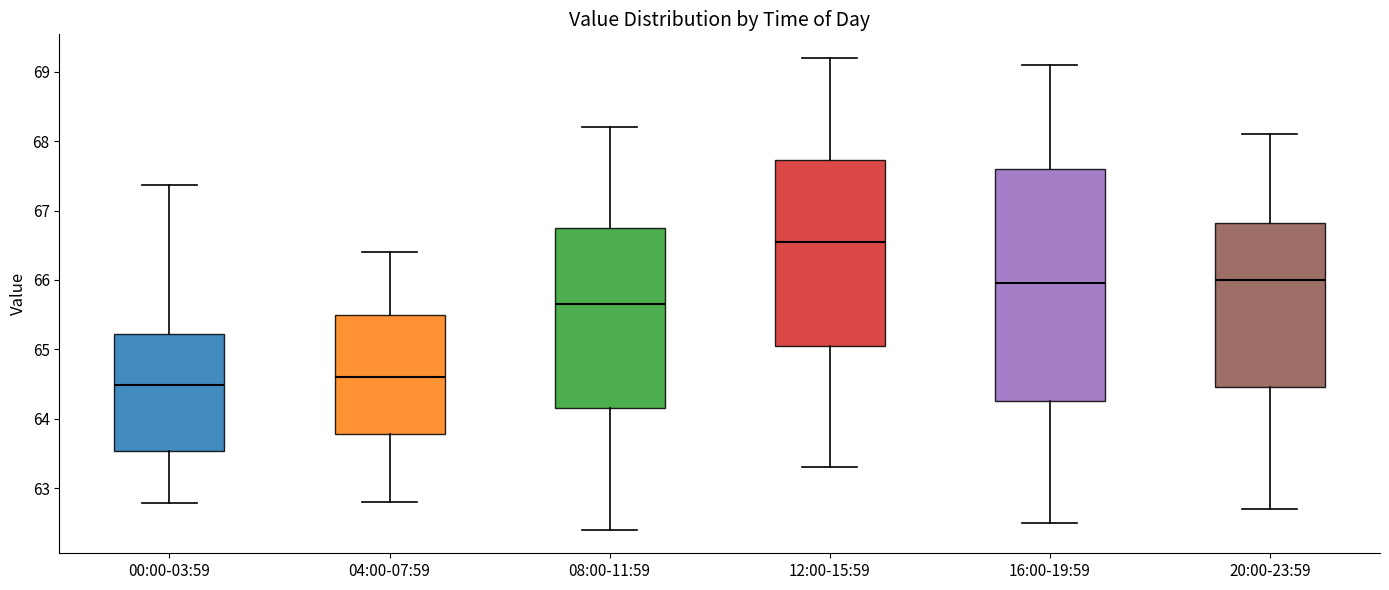

Reading left to right, read every box against the y-axis: the position of its median line, the range the box covers, and the ends of its whiskers. The values are not printed on the chart, so give them approximately, as read against the axis.

00:00-03:59: median 64.5, box 63.5 to 65.2, whiskers 62.8 to 67.4
04:00-07:59: median 64.6, box 63.8 to 65.5, whiskers 62.8 to 66.4
08:00-11:59: median 65.7, box 64.2 to 66.8, whiskers 62.4 to 68.2
12:00-15:59: median 66.6, box 65.1 to 67.7, whiskers 63.3 to 69.2
16:00-19:59: median 66.0, box 64.3 to 67.6, whiskers 62.5 to 69.1
20:00-23:59: median 66.0, box 64.5 to 66.8, whiskers 62.7 to 68.1